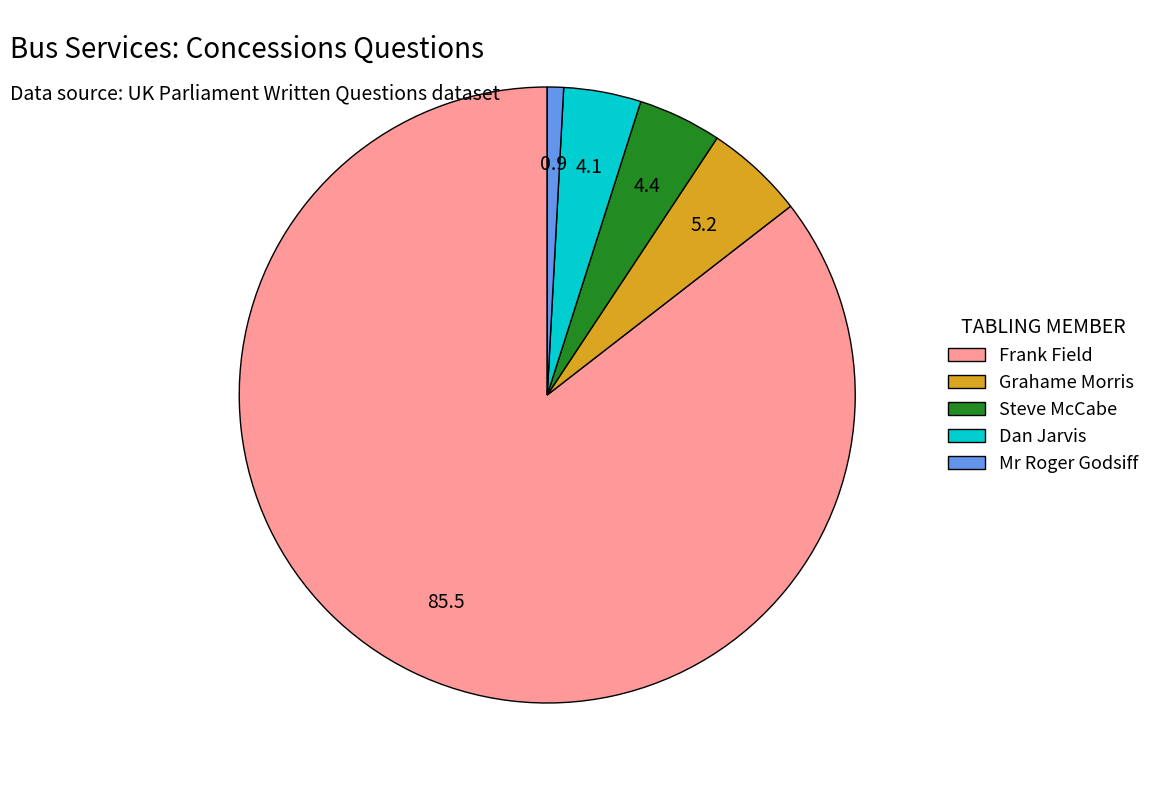

Which has a higher value, Frank Field or Dan Jarvis?

Frank Field